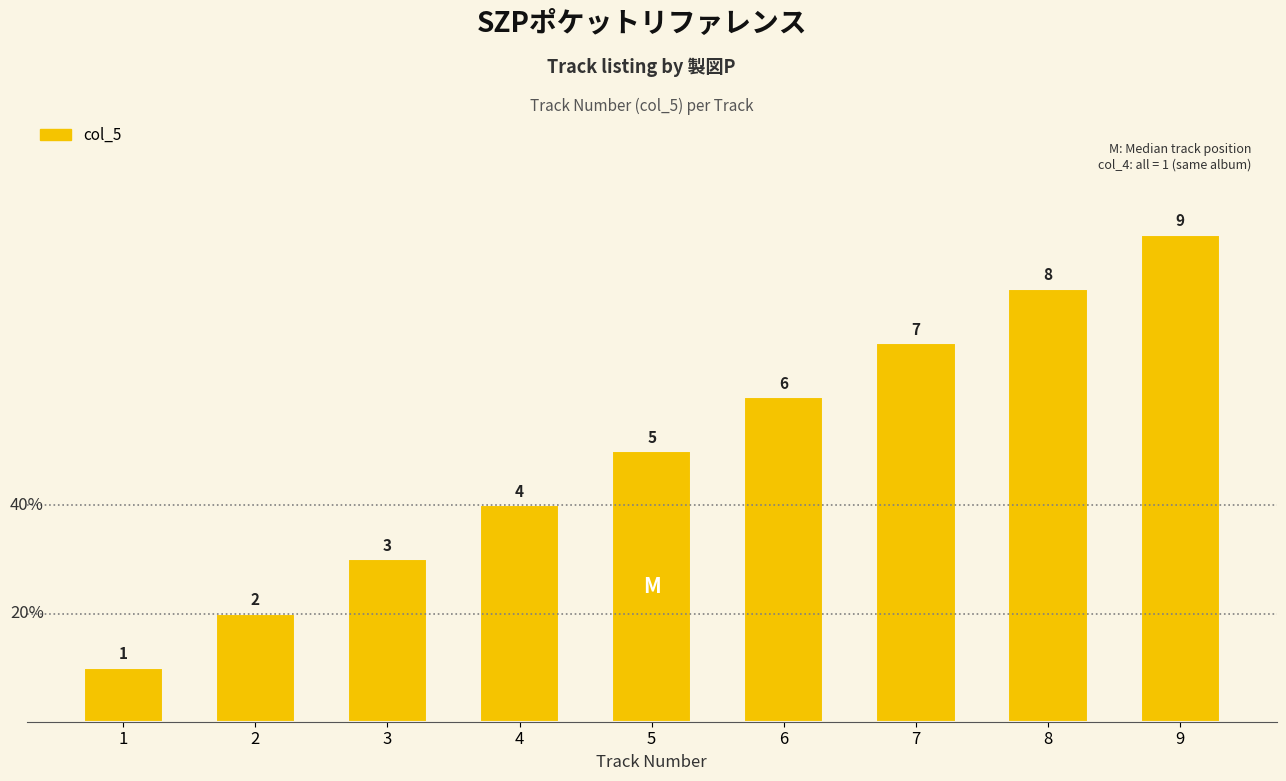

Are the bars grouped side by side (vs. stacked)?

No